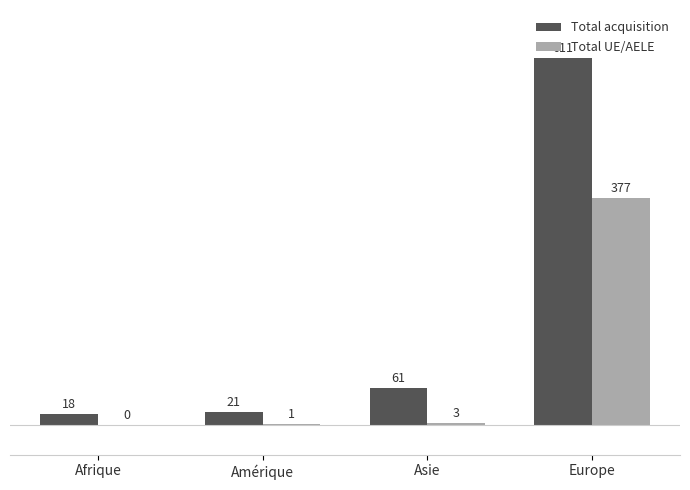

Which category has the highest value across all series?

Europe